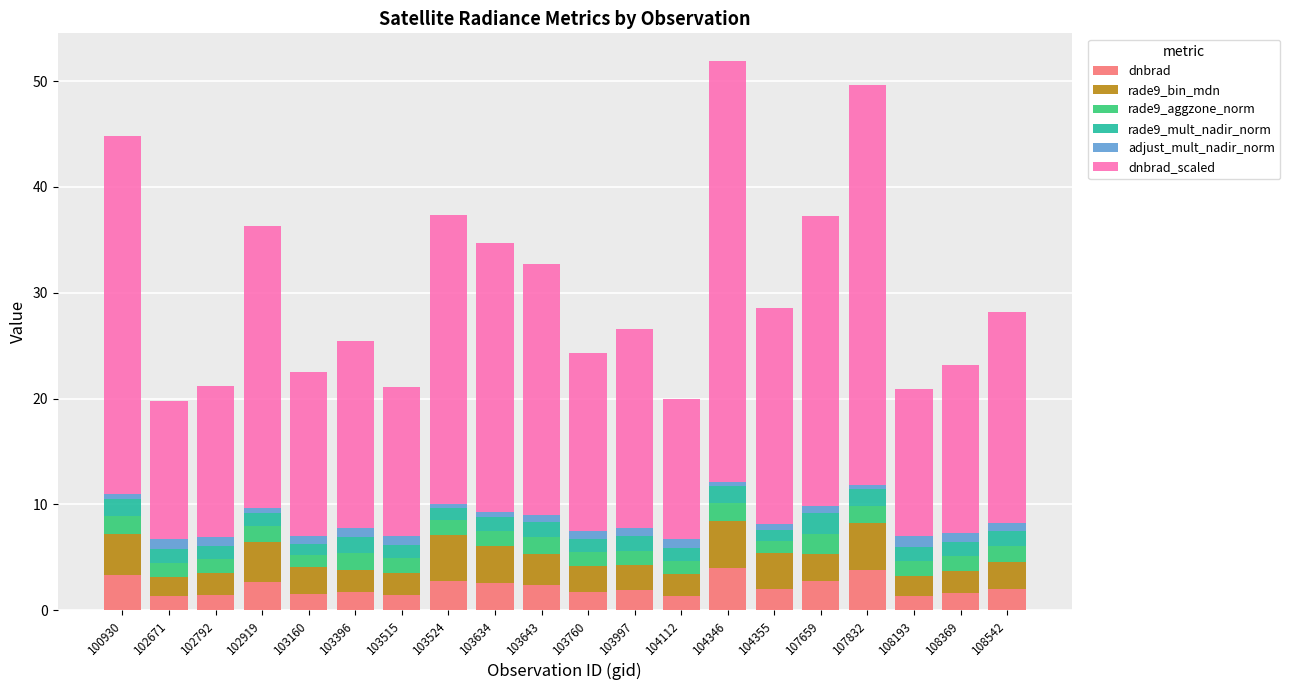

What is the minimum value for dnbrad?

1.3